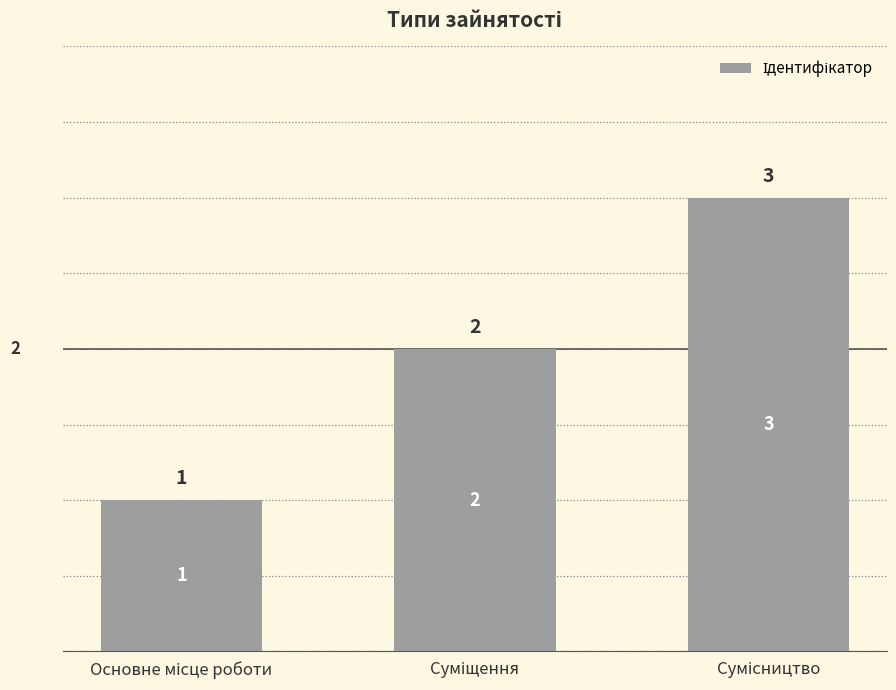

How many categories are shown in the chart?

3